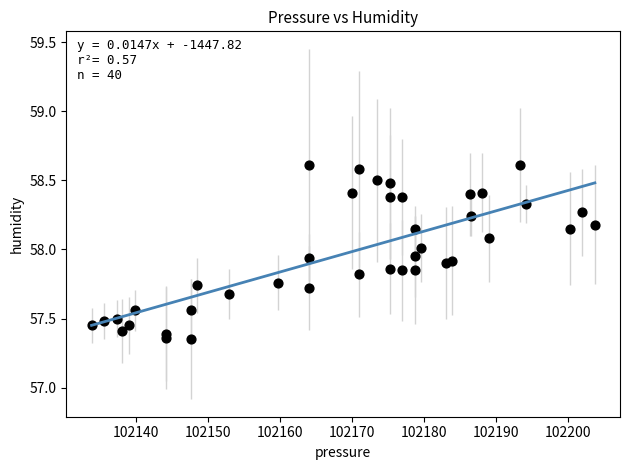

What is the range of Y values (max minus min)?

1.3